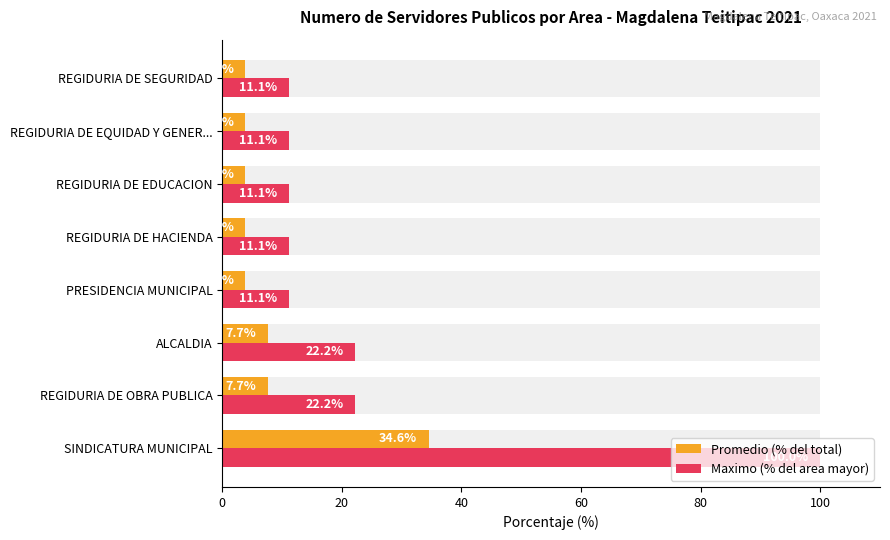

What is the average value of the Maximo (% del area mayor) series?

25.0